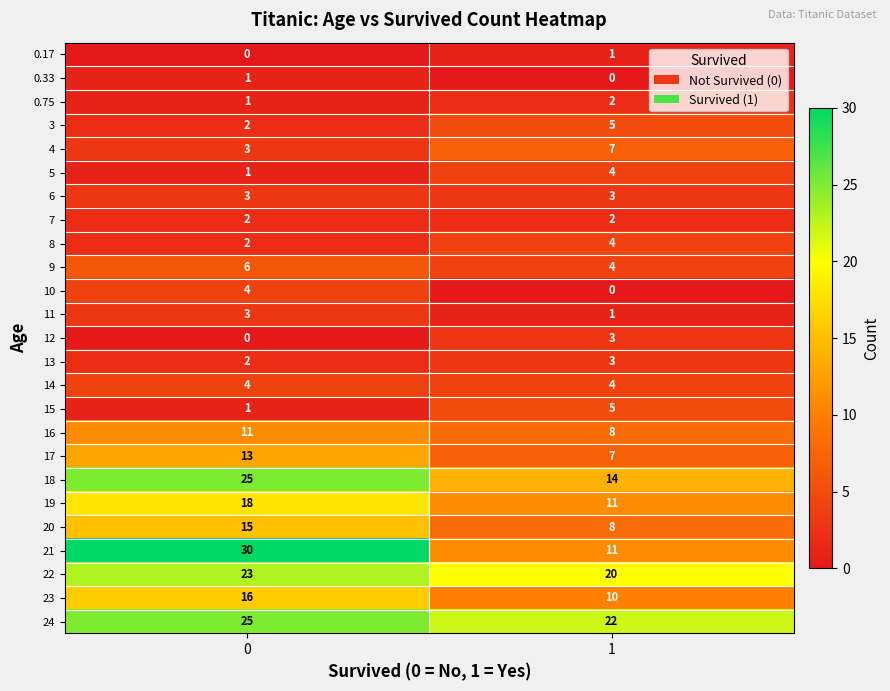

Is the value of 18 at 1 greater than the value of 22 at 0?

No